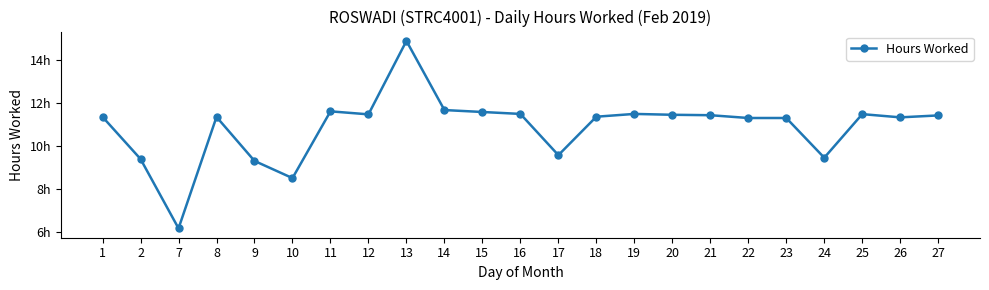

Does the chart have visible grid lines?

No